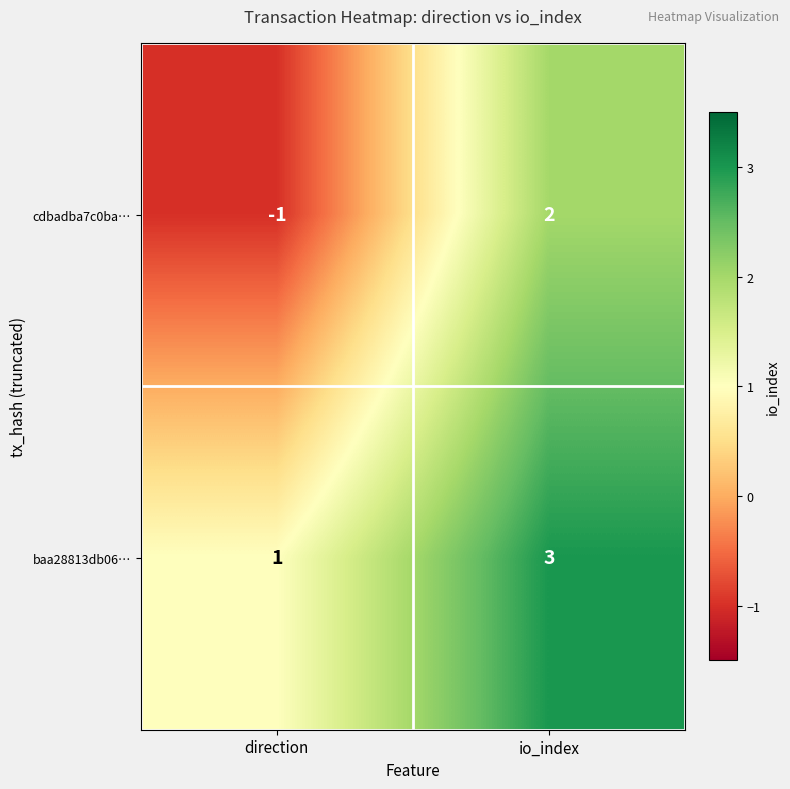

What is the approximate value of baa28813db06… at io_index?

3